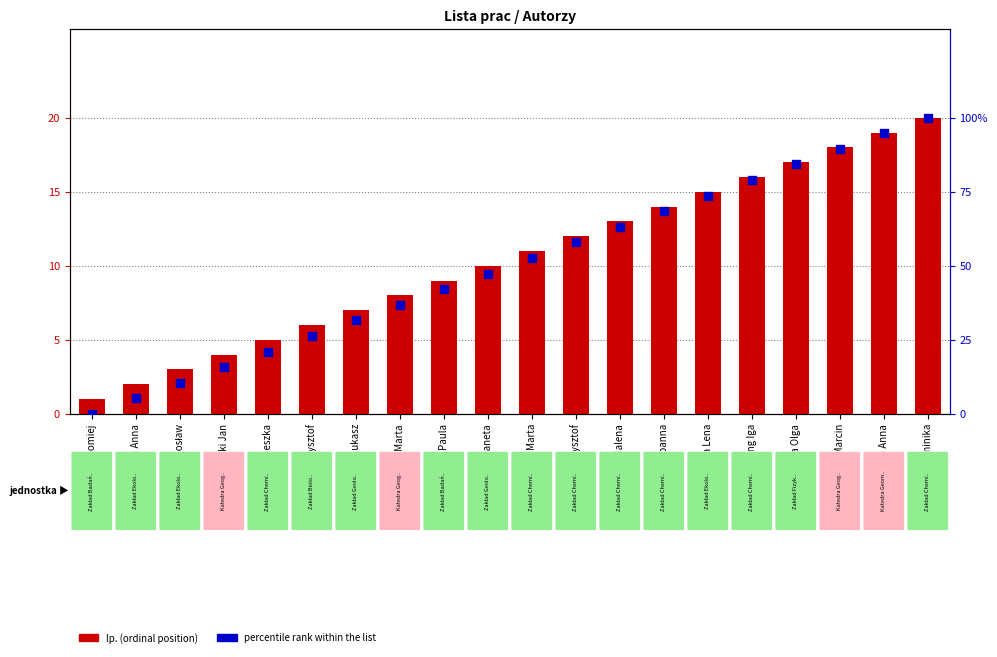

Which series reaches the maximum Y coordinate?

percentile rank within the list